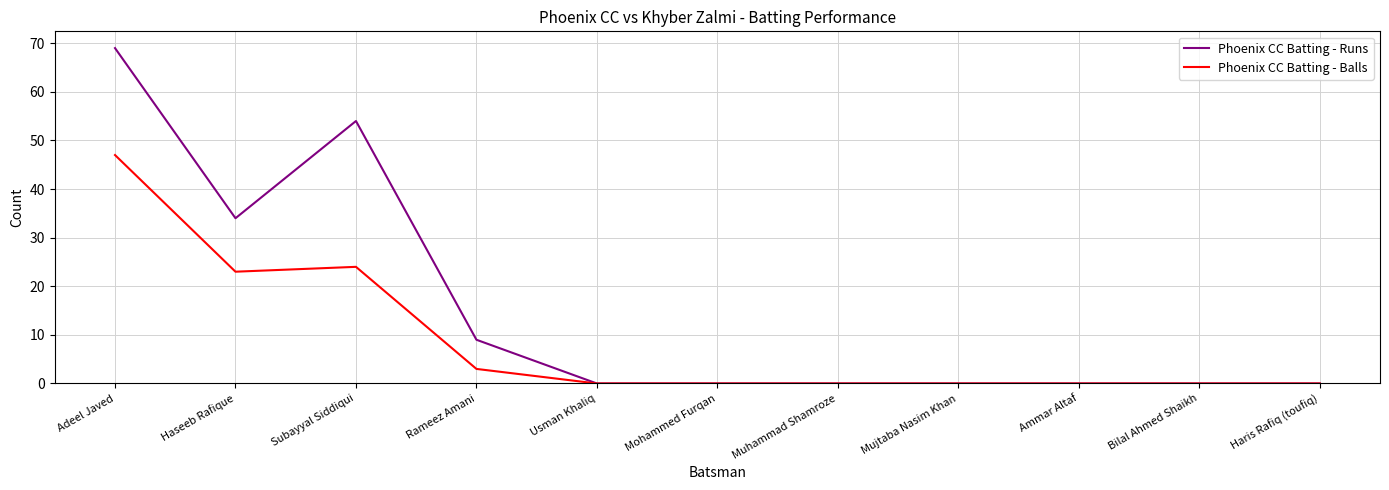

What position from the left is Bilal Ahmed Shaikh?

10